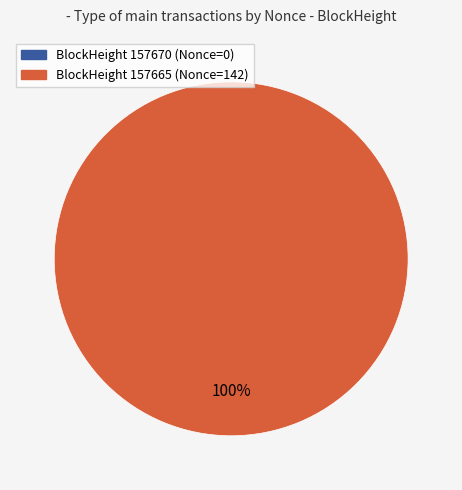

Rank the categories by value from highest to lowest.

157665, 157670